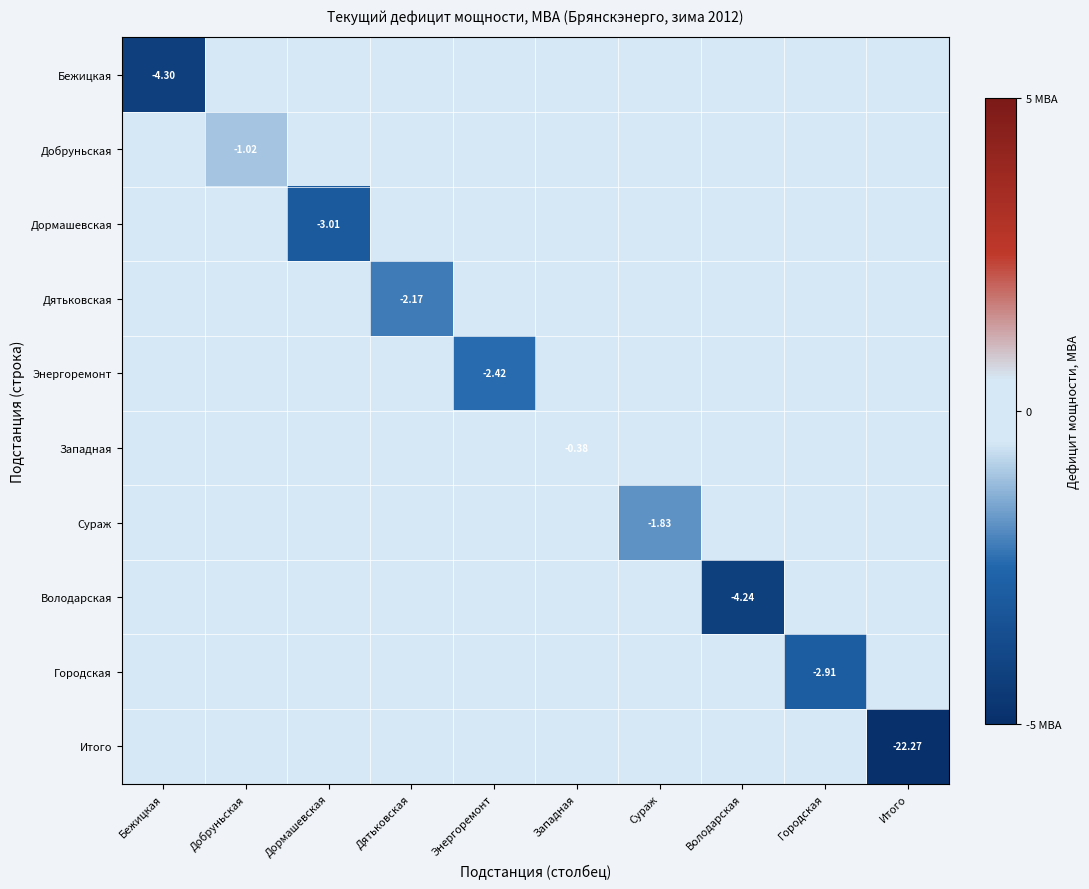

What is the minimum value for Дормашевская?

-3.0